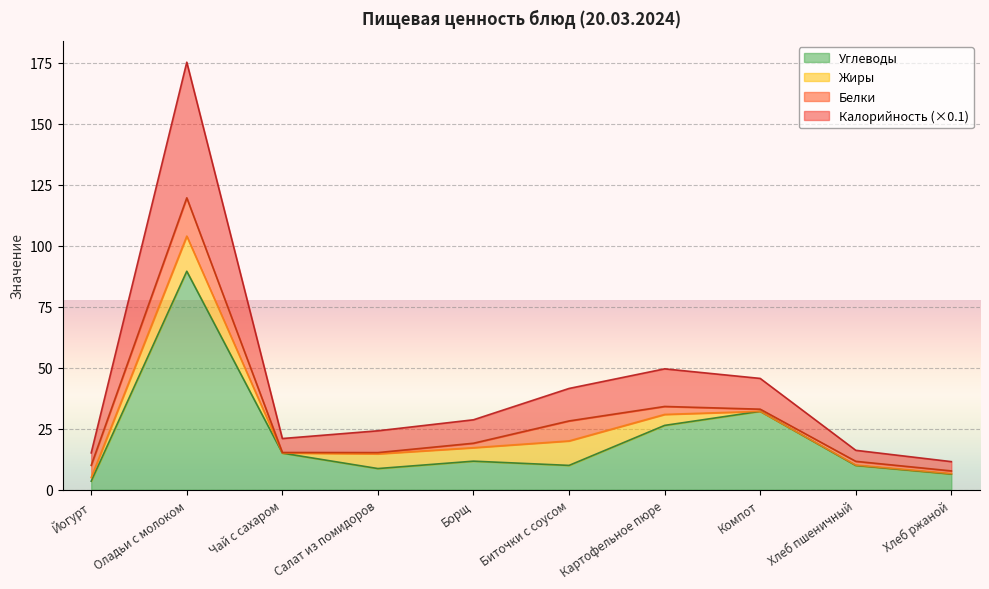

List the labels in order of Углеводы value, smallest first.

Йогурт, Хлеб ржаной, Салат из помидоров, Хлеб пшеничный, Биточки с соусом, Борщ, Чай с сахаром, Картофельное пюре, Компот, Оладьи с молоком